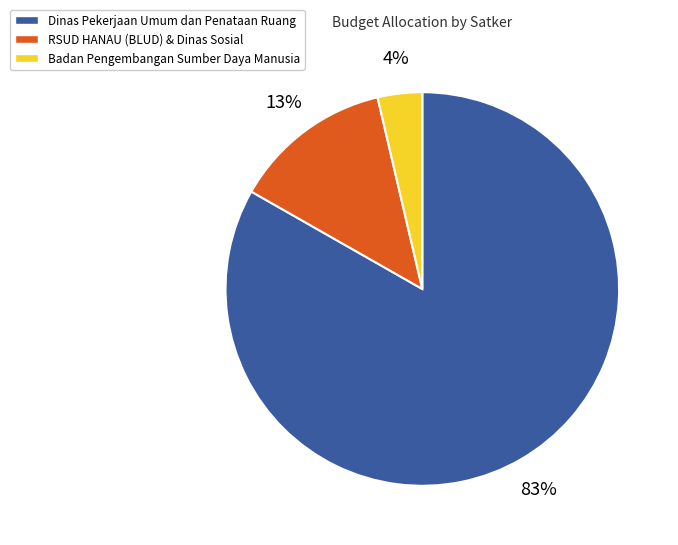

Between Dinas Pekerjaan Umum dan Penataan Ruang and RSUD HANAU (BLUD) & Dinas Sosial, which is larger?

Dinas Pekerjaan Umum dan Penataan Ruang